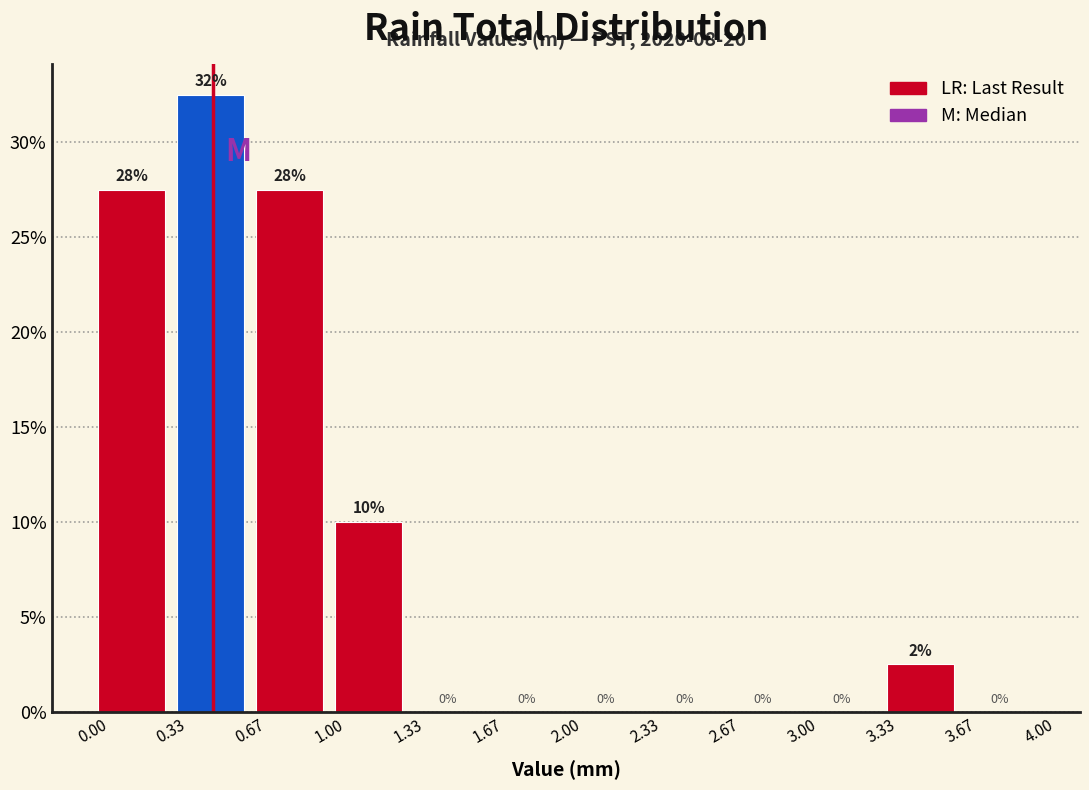

Which range on the x-axis has the tallest bar?

0.33 to 0.67